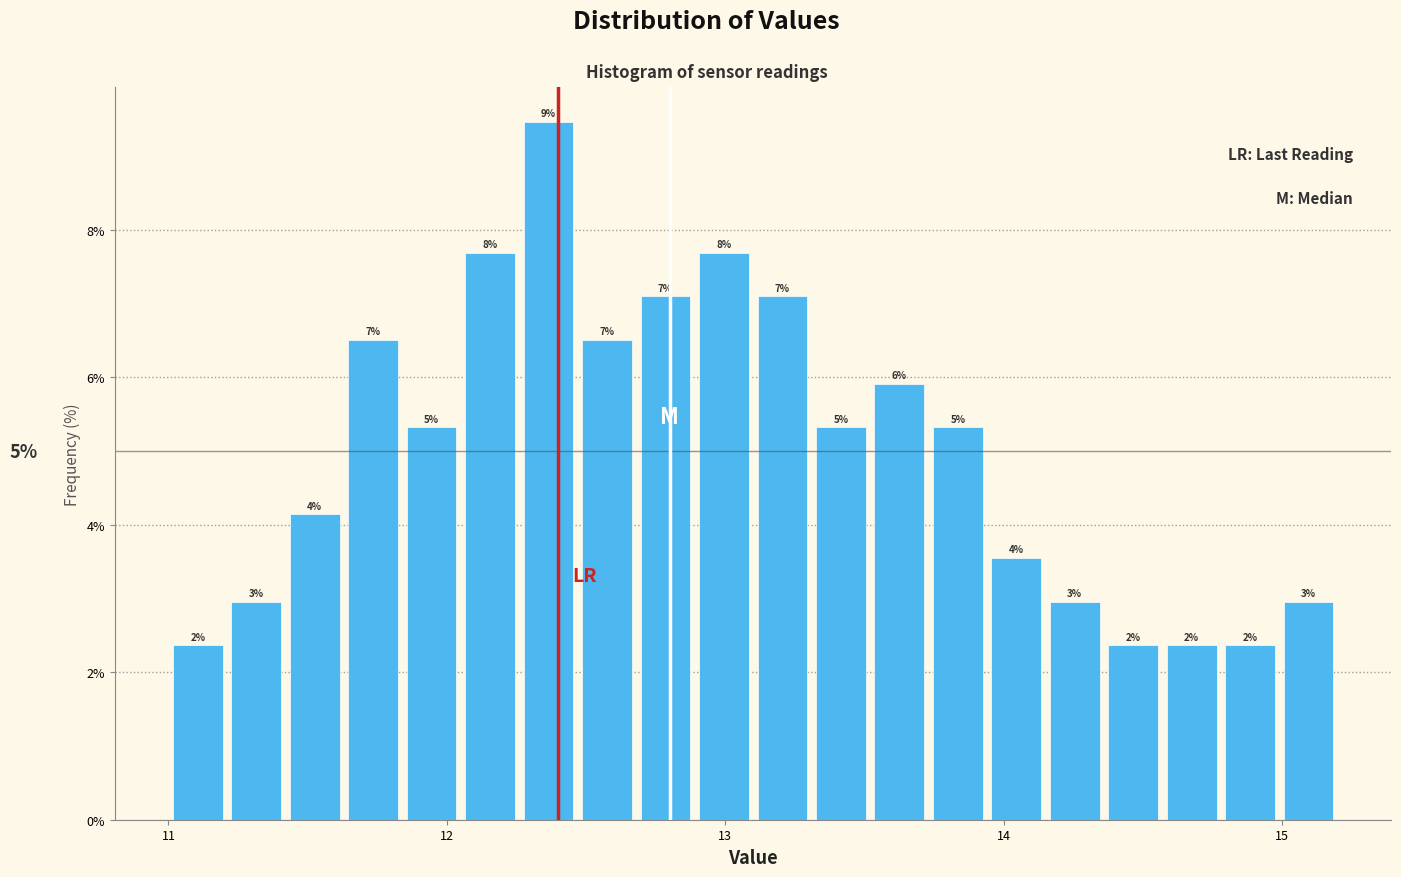

Read against the x-axis, roughly where is the centre of the tallest bar?

12.4